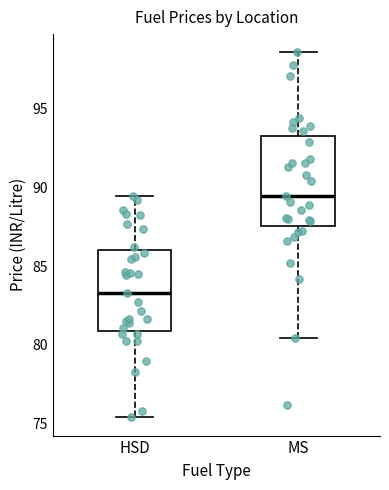

Reading left to right, read every box against the y-axis: the position of its median line, the range the box covers, and the ends of its whiskers. The values are not printed on the chart, so give them approximately, as read against the axis.

HSD: median 83.5, box 81.0 to 86.0, whiskers 75.5 to 89.5
MS: median 89.5, box 87.5 to 93.5, whiskers 80.5 to 98.5